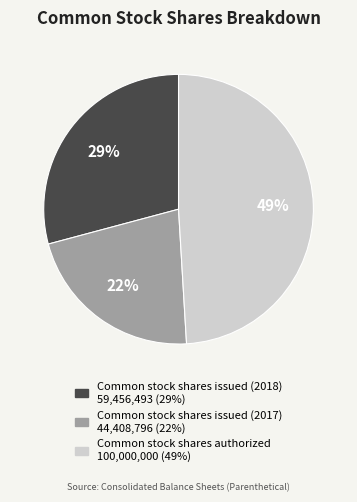

Which category has the smallest portion of the pie?

Common stock shares issued (2017)